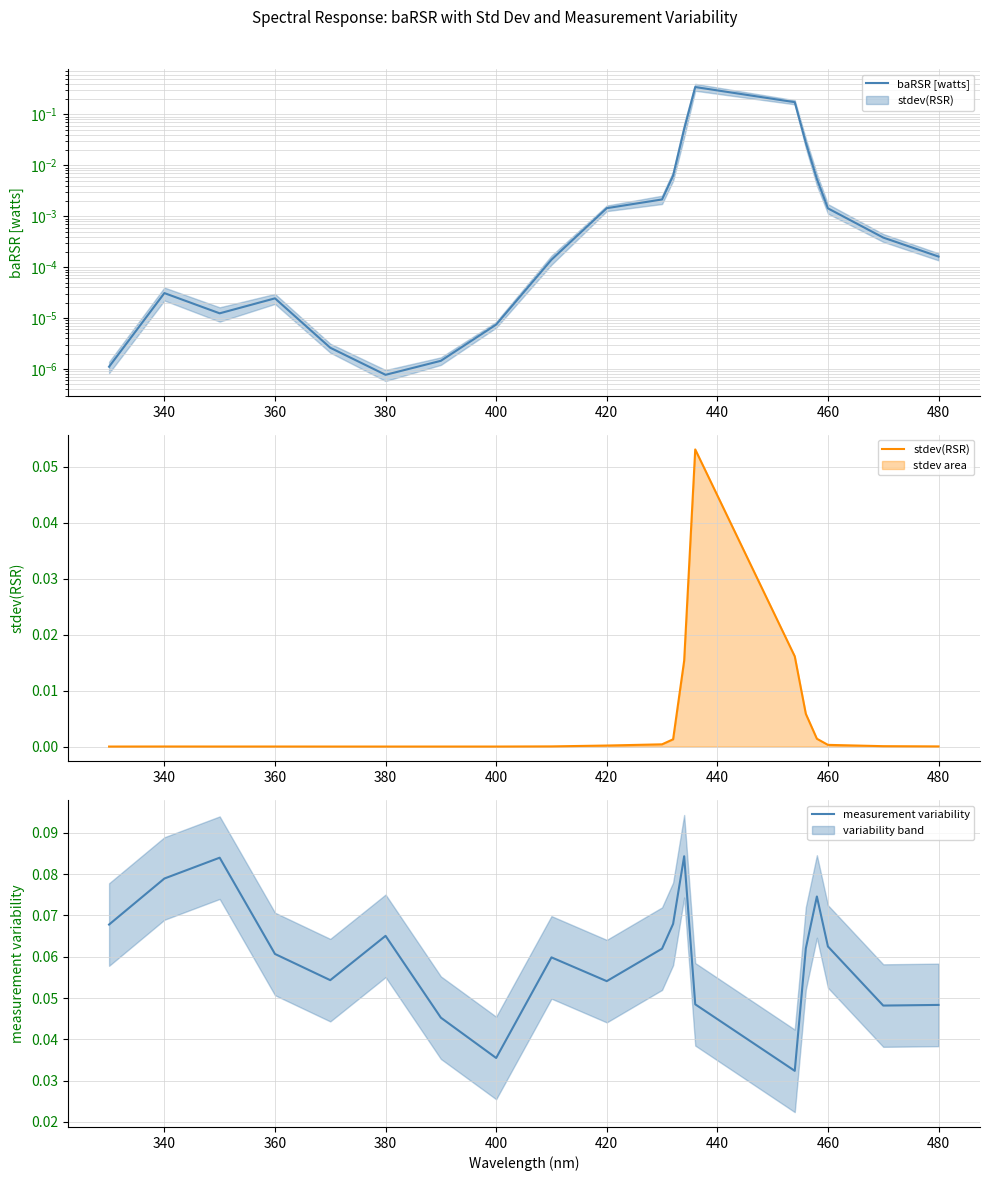

Which series ends up on top after the final intersection of stdev(RSR) and measurement variability?

measurement variability